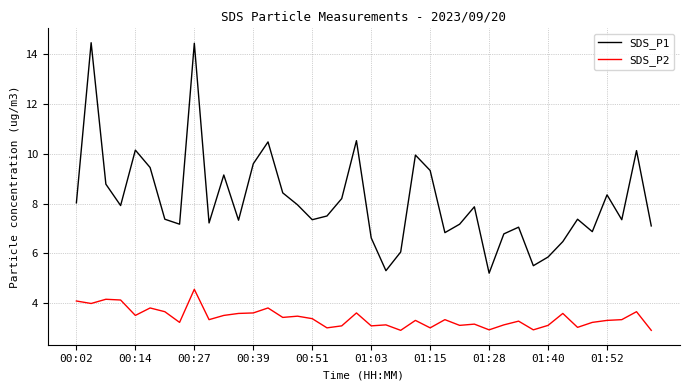

What is the minimum value for SDS_P1?

5.2